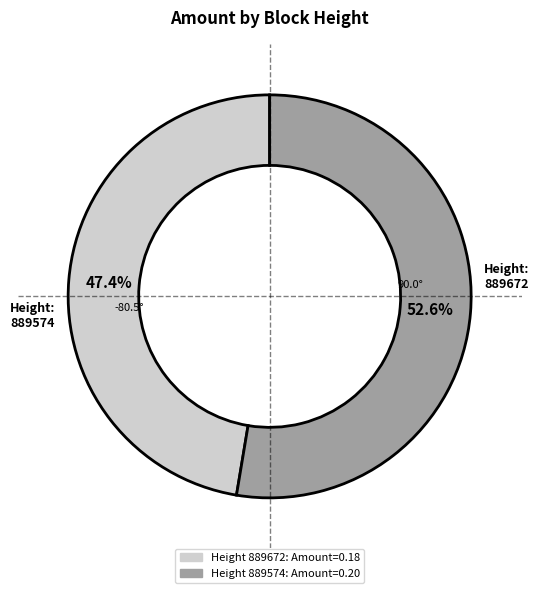

Is there a majority slice in this chart?

Yes